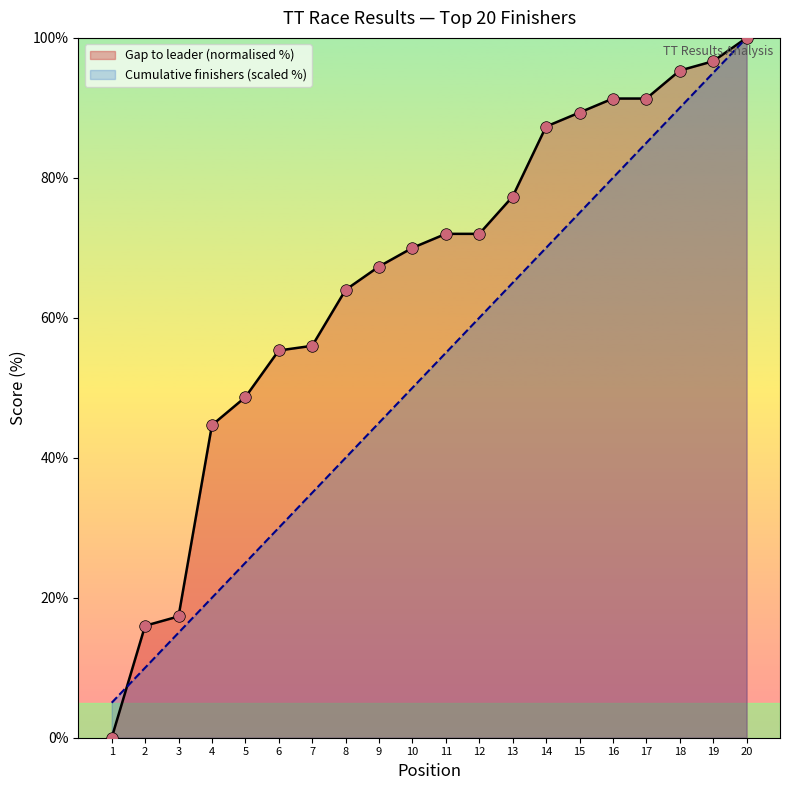

What is the ratio of the value at 14 to the value at 8?

1.8